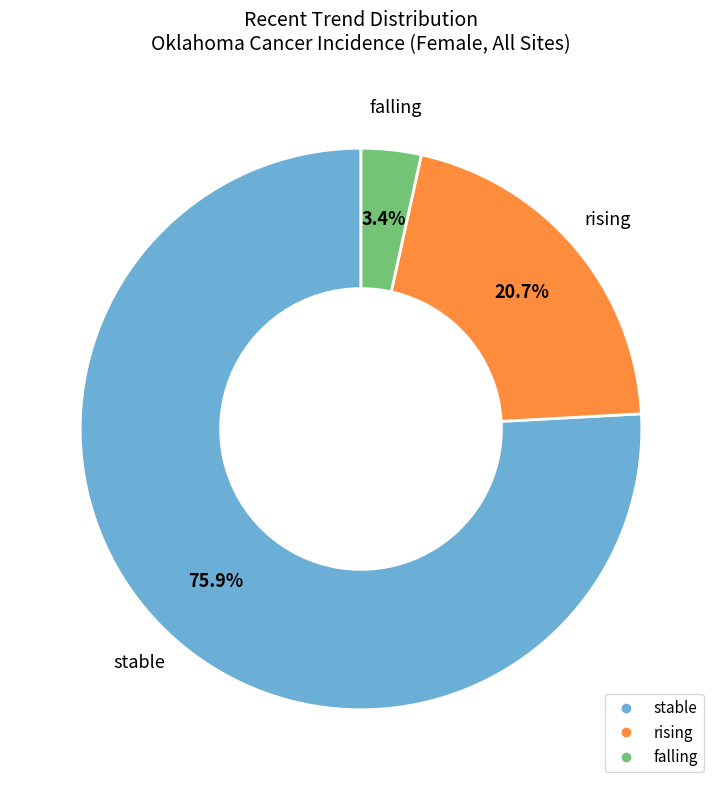

To the nearest percent, what is the combined percentage of stable and rising?

97%